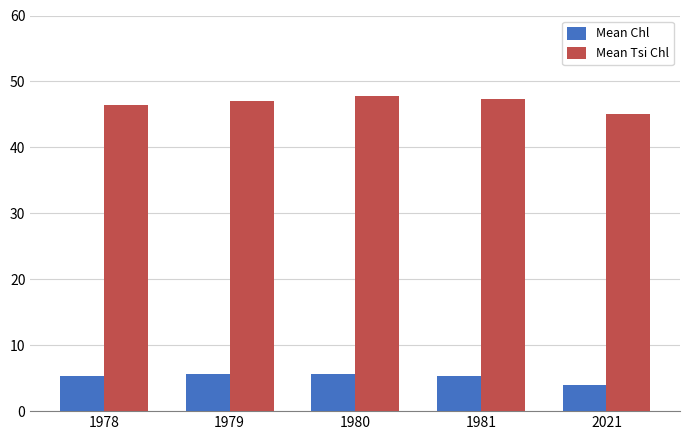

What is the maximum value shown in the chart?

47.8